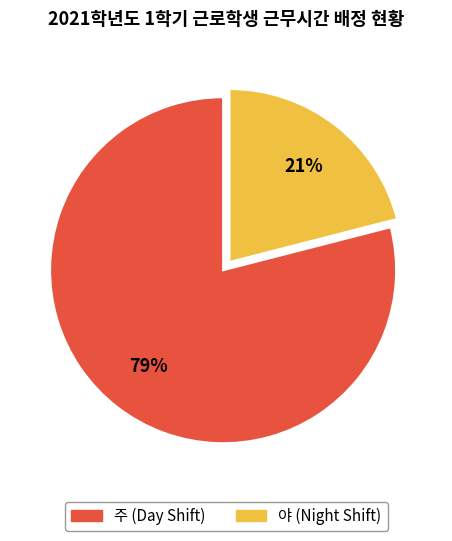

Do 야 and 주 together represent more than half of the pie?

Yes